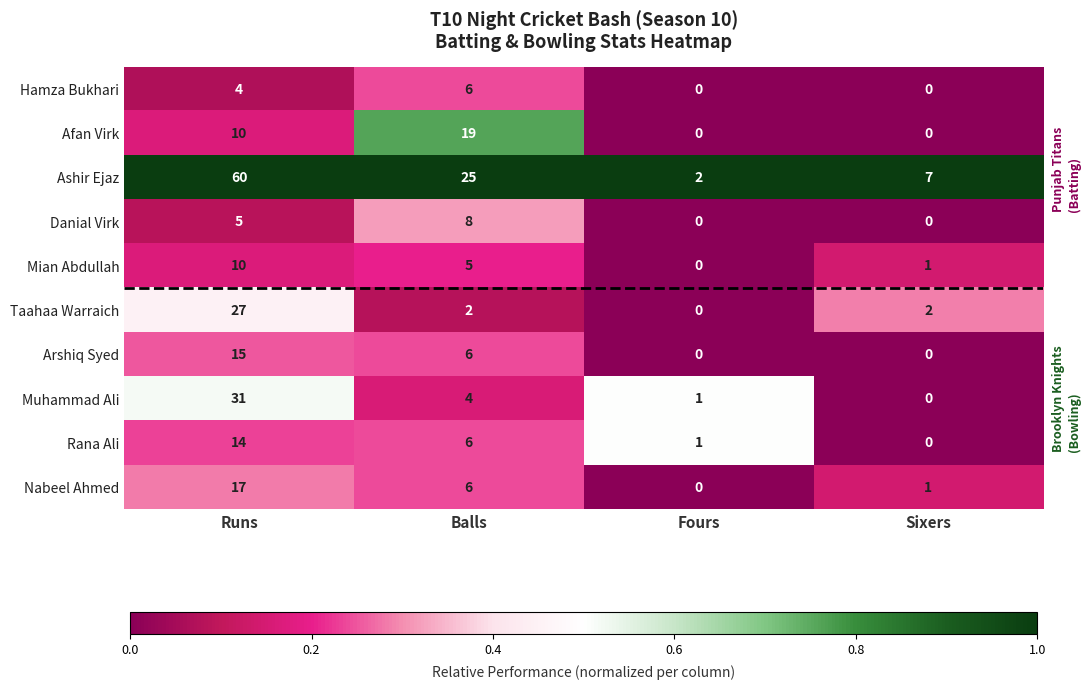

What is the difference between the Mian Abdullah values at Runs and Balls?

5